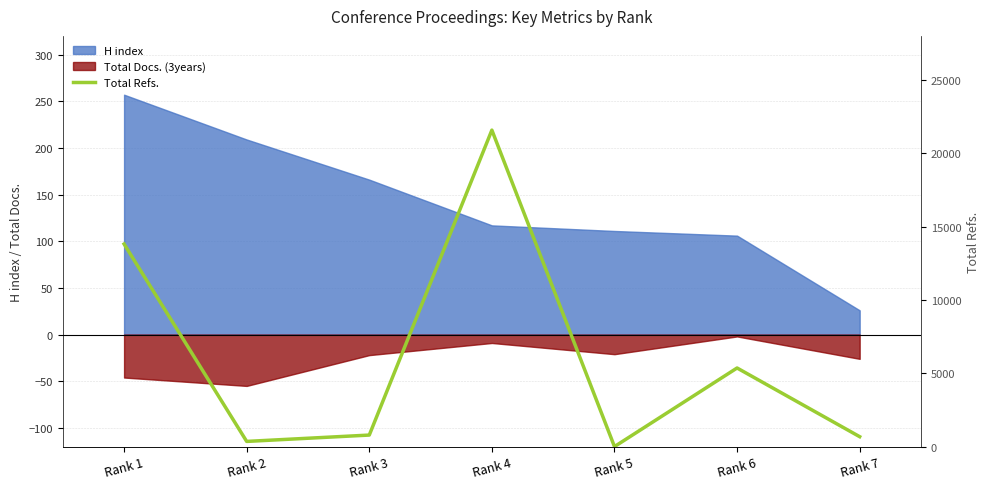

At which category does the data reach its first local peak?

Rank 4